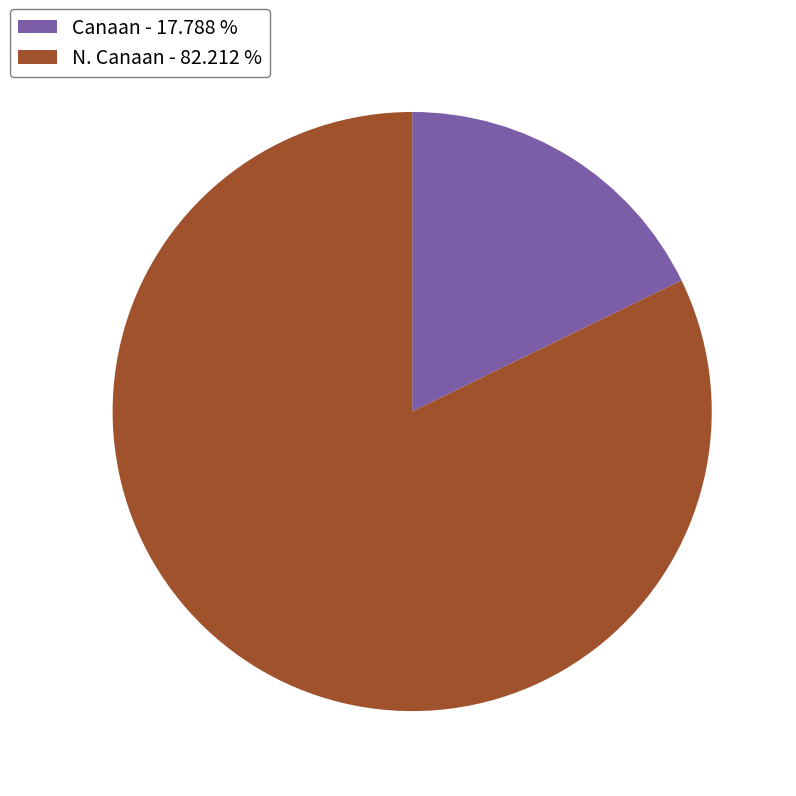

Rank the categories by value from lowest to highest.

Canaan, N. Canaan